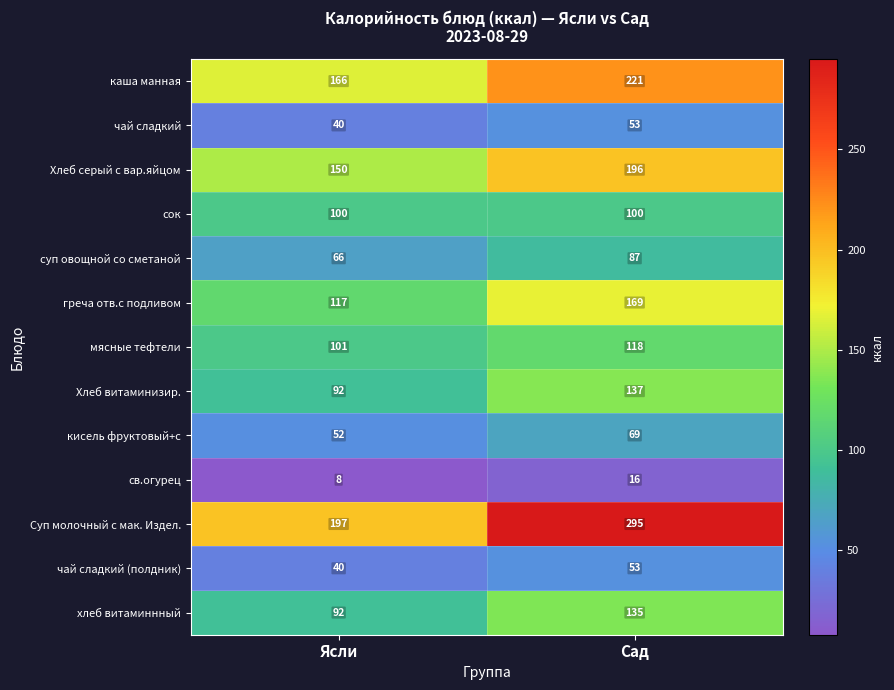

Reading right to left, what are all the values shown in this chart?

каша манная: Сад=221	Ясли=166
чай сладкий: Сад=53	Ясли=40
Хлеб серый с вар.яйцом: Сад=196	Ясли=150
сок: Сад=100	Ясли=100
суп овощной со сметаной: Сад=87	Ясли=66
греча отв.с подливом: Сад=169	Ясли=117
мясные тефтели: Сад=118	Ясли=101
Хлеб витаминизир.: Сад=137	Ясли=92
кисель фруктовый+с: Сад=69	Ясли=52
св.огурец: Сад=16	Ясли=8
Суп молочный с мак. Издел.: Сад=295	Ясли=197
чай сладкий (полдник): Сад=53	Ясли=40
хлеб витаминнный: Сад=135	Ясли=92